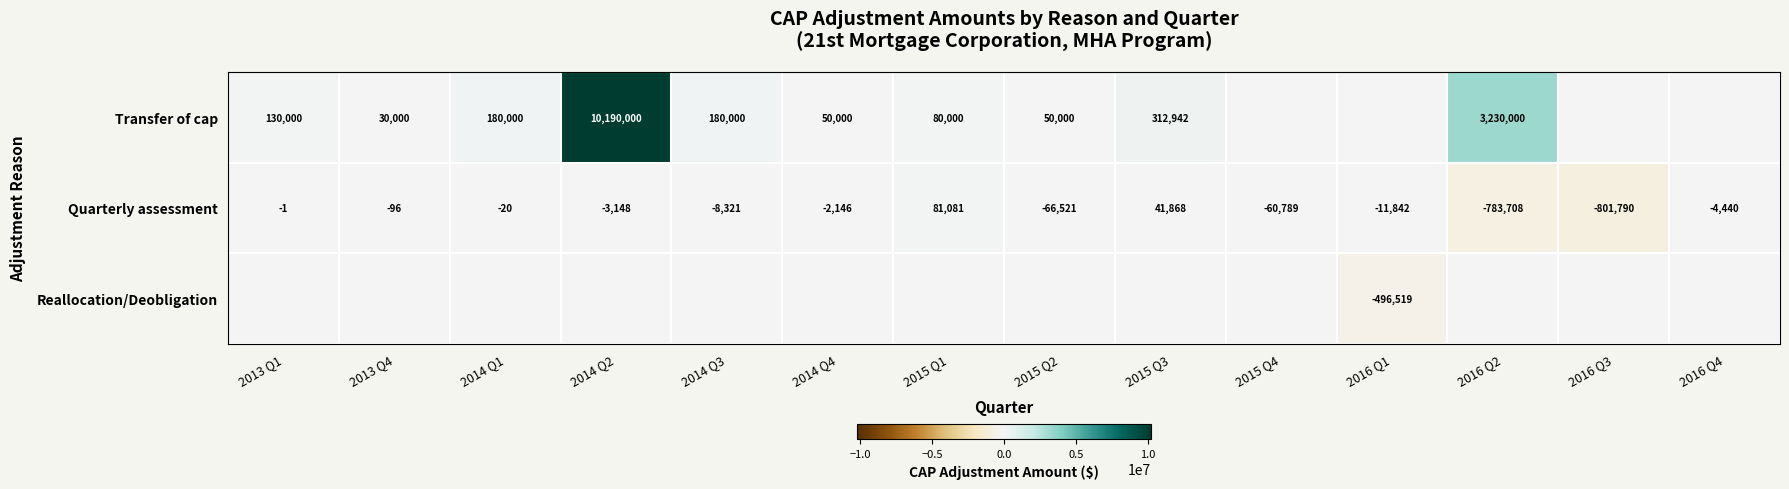

How many values in the Quarterly assessment series are below -3148?

7